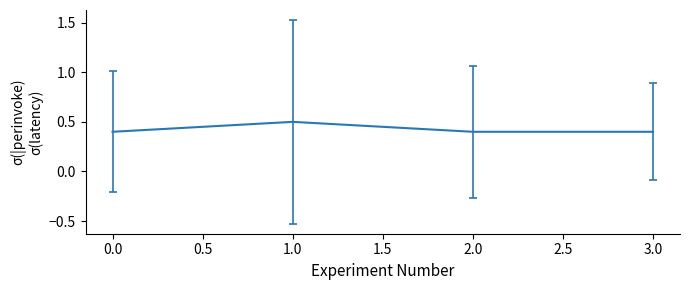

How many values are between 0 and 1?

4